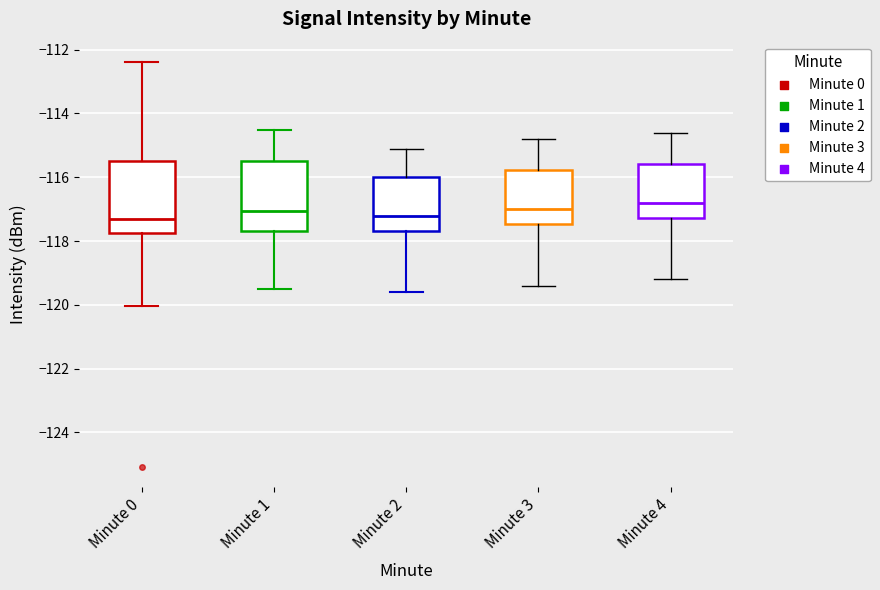

Reading left to right, transcribe this box plot: for each box, give where its median line is, the range the box spans, and where its two whiskers end, as read against the y-axis. The values are not printed on the chart, so give them approximately, as read against the axis.

Minute 0: median -117.4, box -117.8 to -115.4, whiskers -120.0 to -112.4
Minute 1: median -117.0, box -117.6 to -115.4, whiskers -119.4 to -114.6
Minute 2: median -117.2, box -117.6 to -116.0, whiskers -119.6 to -115.0
Minute 3: median -117.0, box -117.4 to -115.8, whiskers -119.4 to -114.8
Minute 4: median -116.8, box -117.2 to -115.6, whiskers -119.2 to -114.6